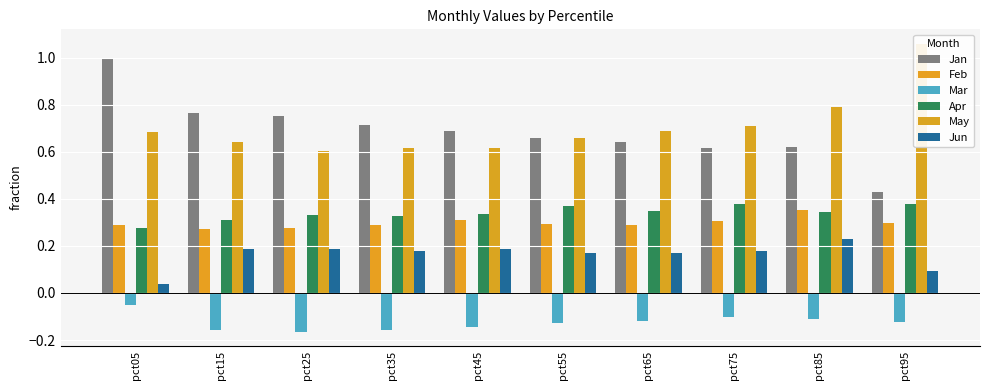

Between pct85 and pct45, which is larger?

pct45